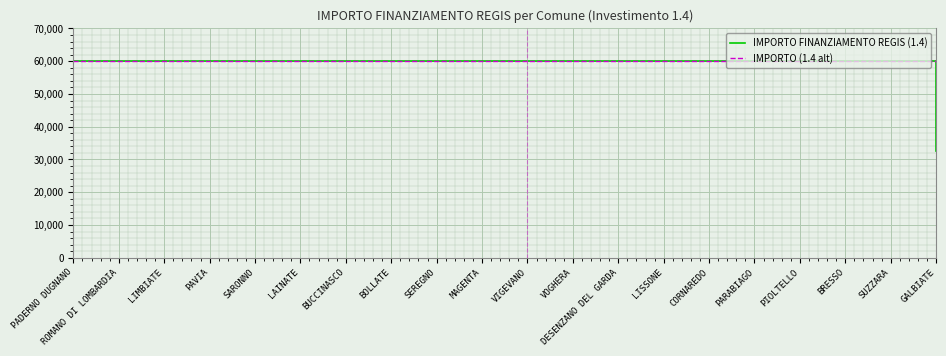

What is the sum of the IMPORTO (1.4 alt) values at BUCCINASCO and SUZZARA?

119932